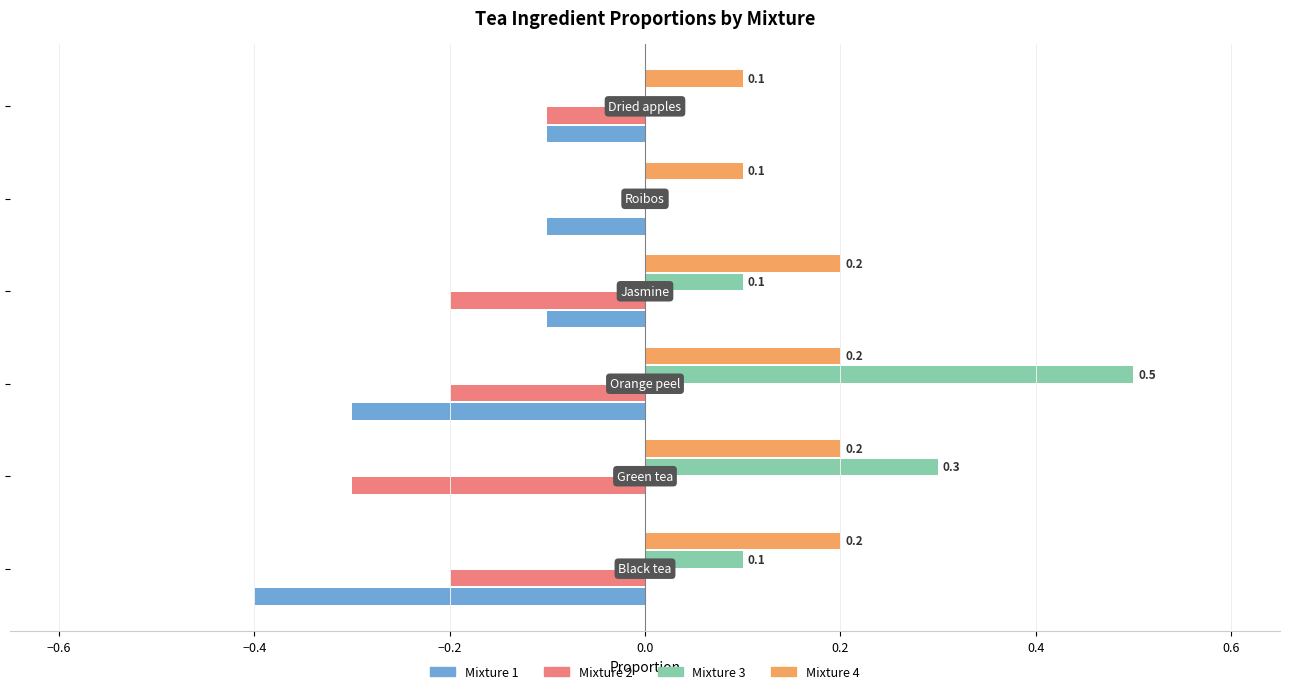

What is the sum of all Mixture 3 values?

1.0